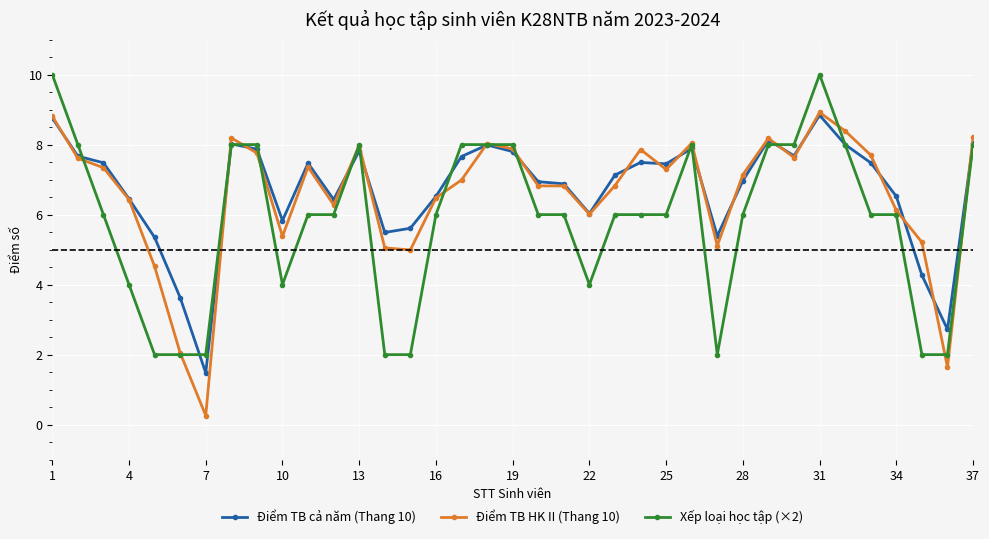

Which series has the widest spread of values?

Điểm TB HK II (Thang 10)